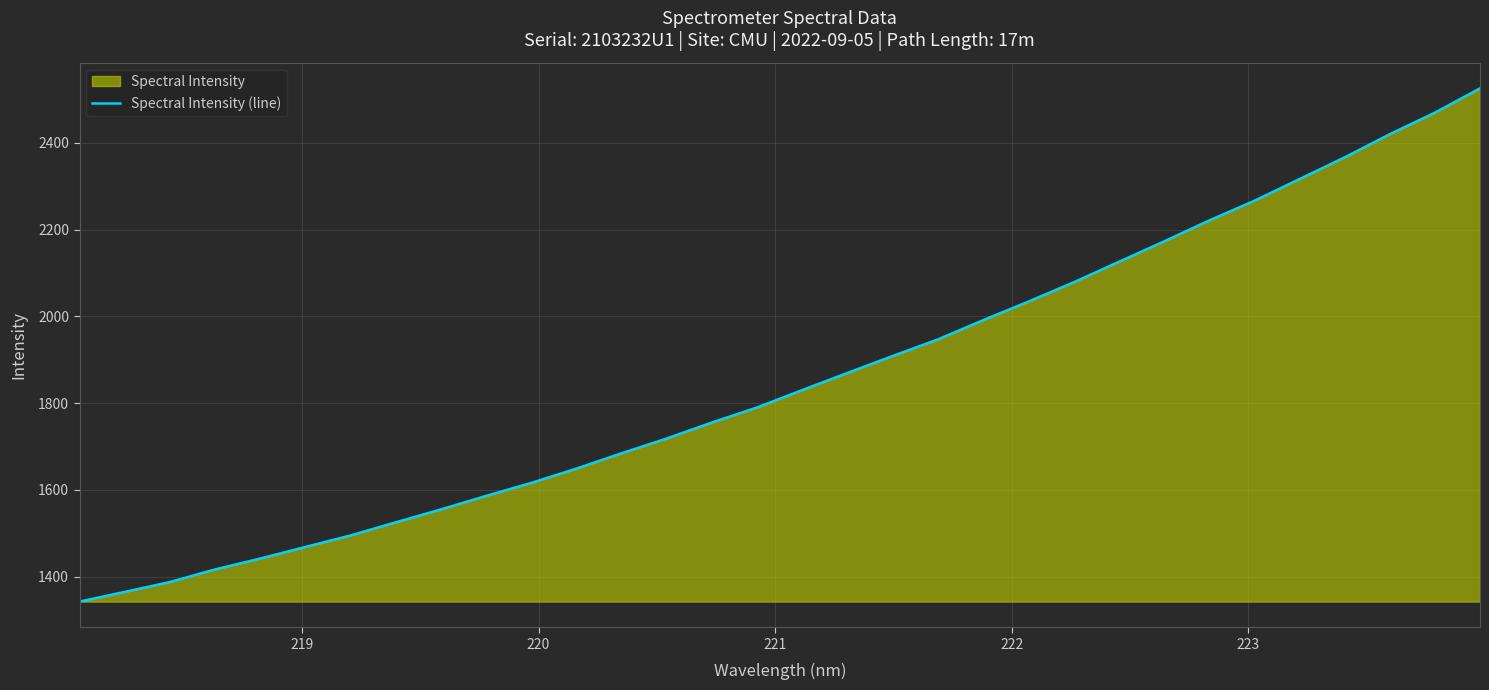

What is the difference between the maximum and minimum values?

1183.3